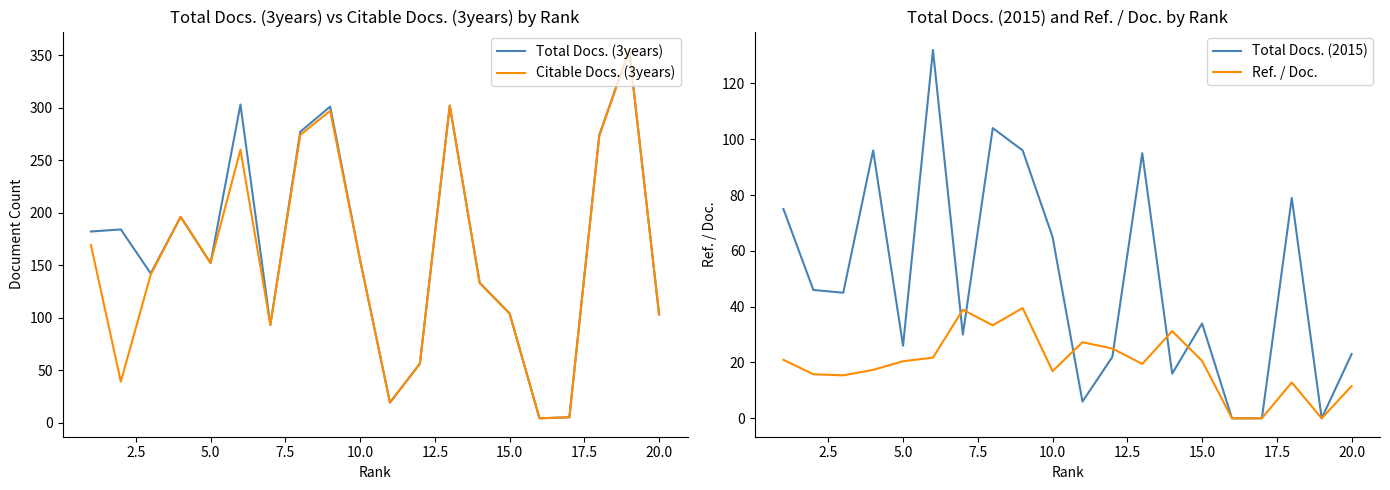

Is it true that Total Docs. (3years) equals 183 at 20.0?

False